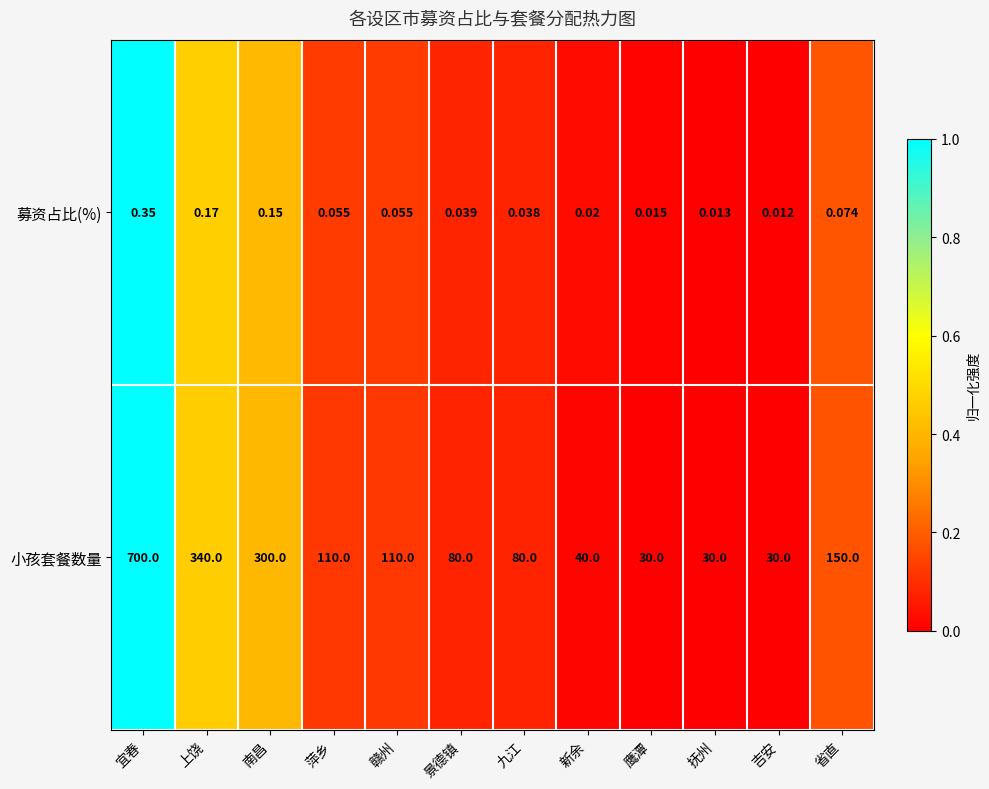

Where is 募资占比(%) nearest to the value 0?

吉安